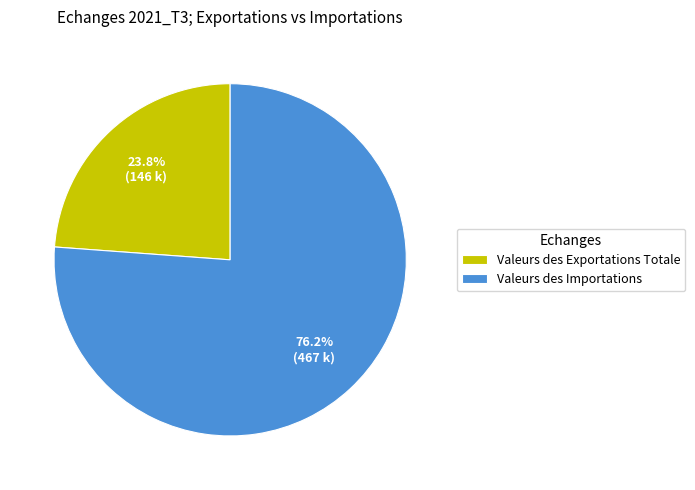

Combined, do Valeurs des Exportations Totale and Valeurs des Importations account for over 50%?

Yes